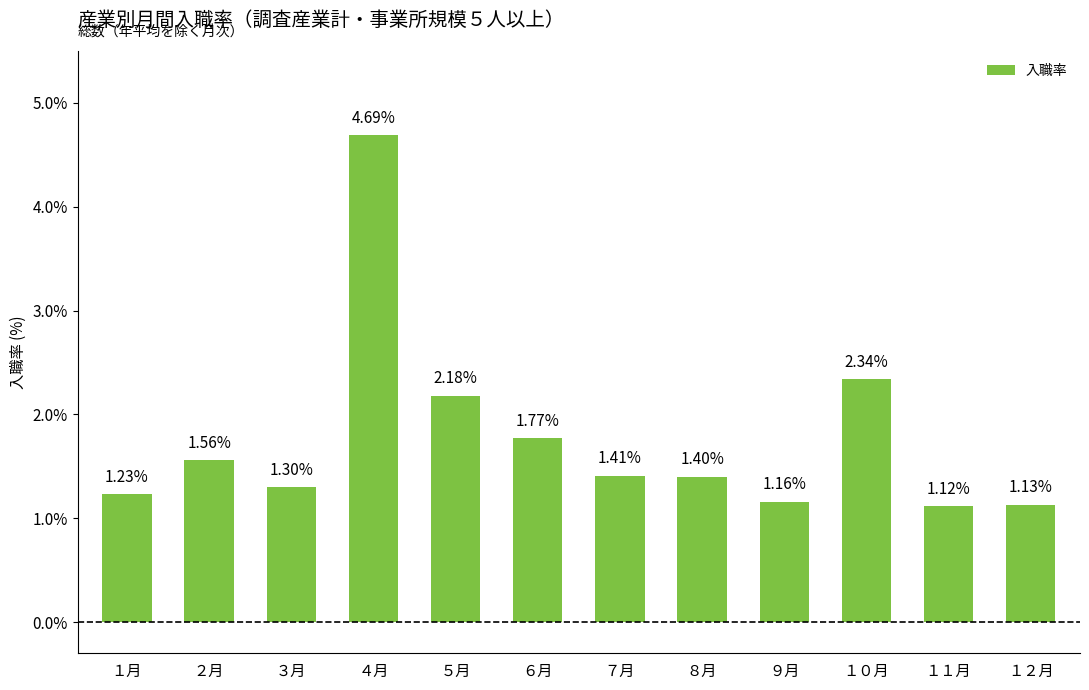

At which category does the chart reach its minimum across all series?

１１月